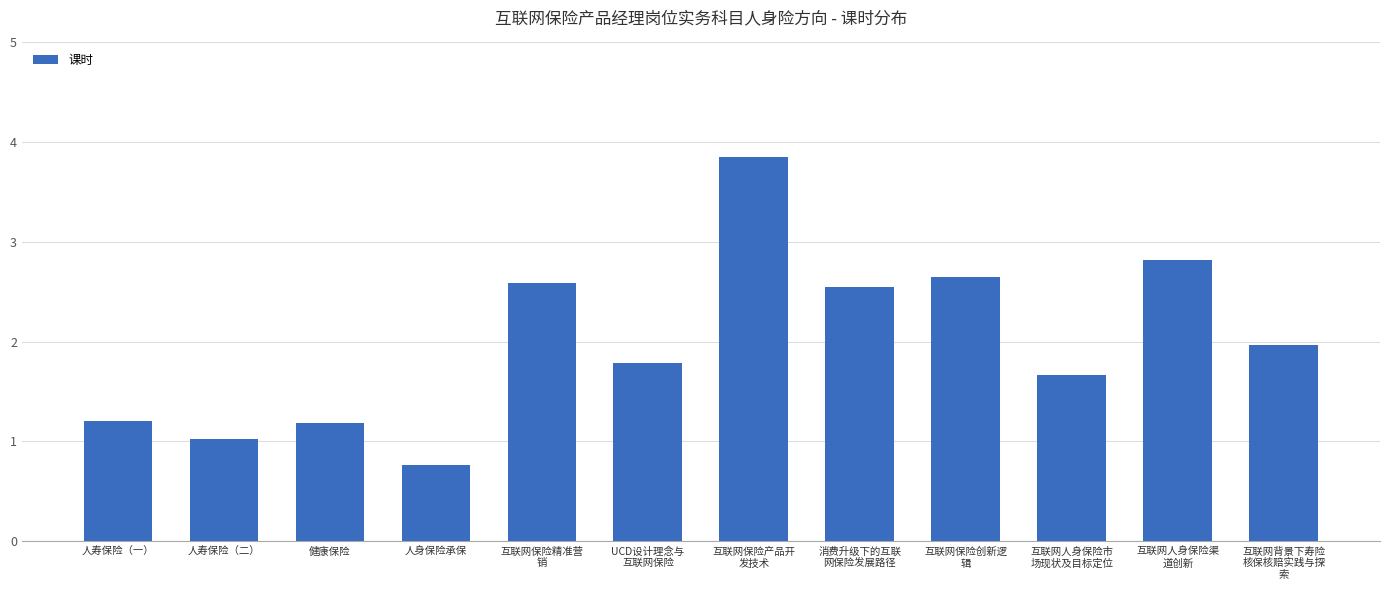

True or false: the data shows 3.6 at 互联网保险创新逻
辑.

False